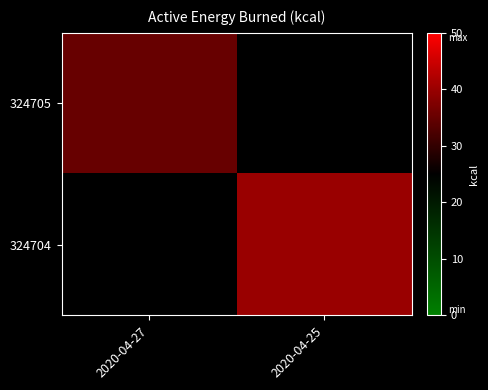

List the labels in order of 324704 value, smallest first.

2020-04-27, 2020-04-25